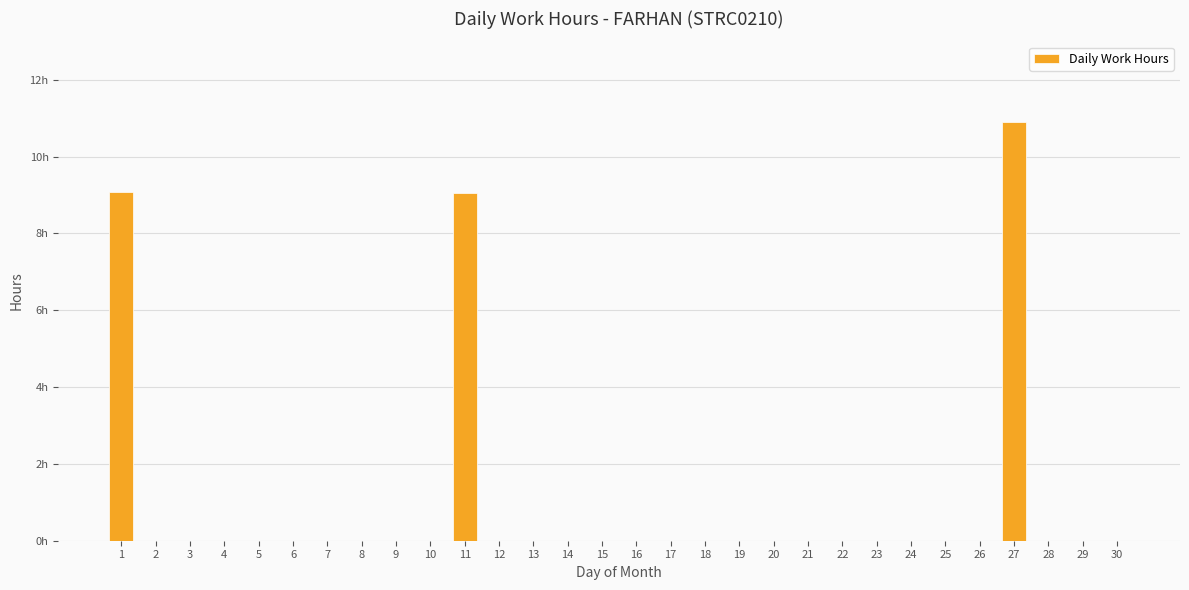

Are the bars horizontal?

No